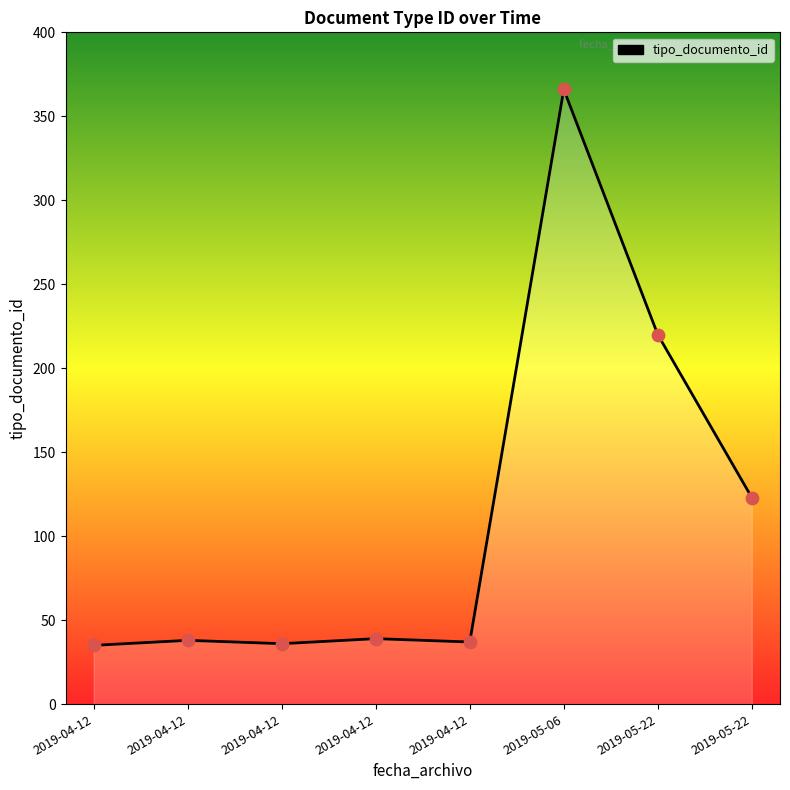

What is the change in value from 2019-04-12 to 2019-05-22?

+84